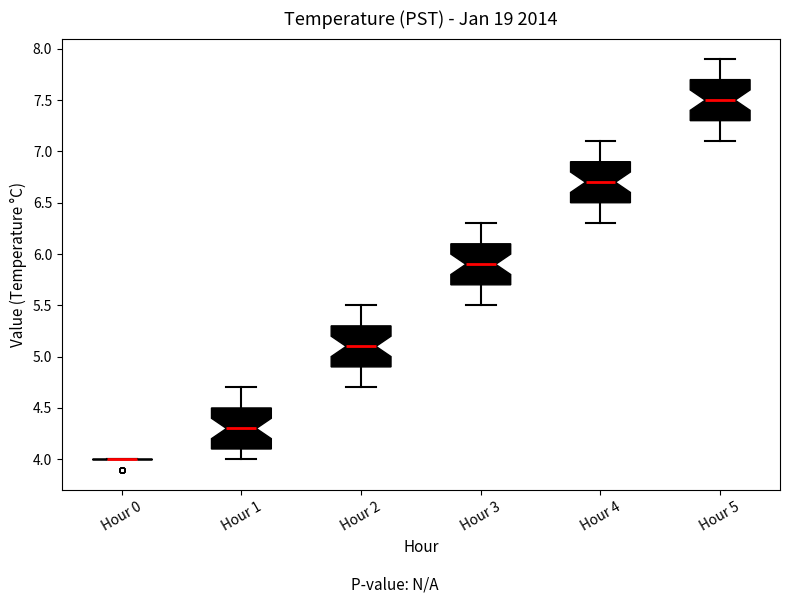

Reading left to right, transcribe this box plot: for each box, give where its median line is, the range the box spans, and where its two whiskers end, as read against the y-axis. The values are not printed on the chart, so give them approximately, as read against the axis.

Hour 0: box collapsed to a line at 4.0, whiskers 4.0 to 4.0
Hour 1: median 4.3, box 4.1 to 4.5, whiskers 4.0 to 4.7
Hour 2: median 5.1, box 4.9 to 5.3, whiskers 4.7 to 5.5
Hour 3: median 5.9, box 5.7 to 6.1, whiskers 5.5 to 6.3
Hour 4: median 6.7, box 6.5 to 6.9, whiskers 6.3 to 7.1
Hour 5: median 7.5, box 7.3 to 7.7, whiskers 7.1 to 7.9